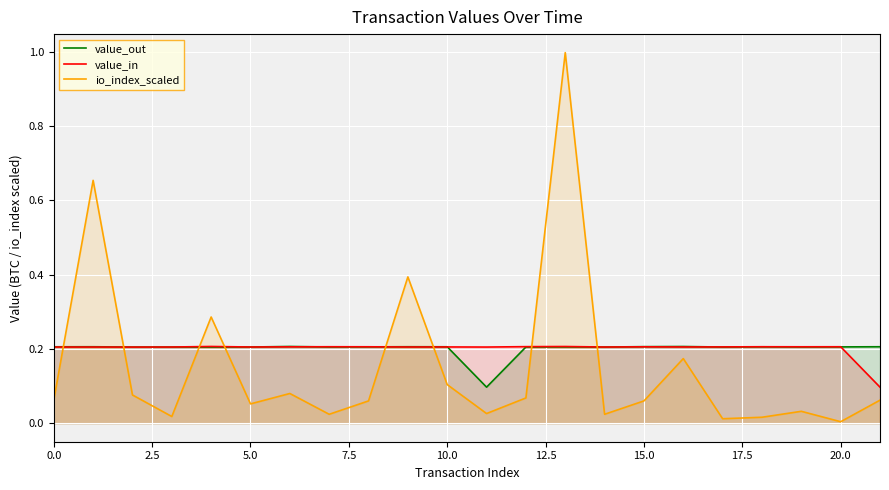

What is the spread (max minus min) of values at 21?

0.1